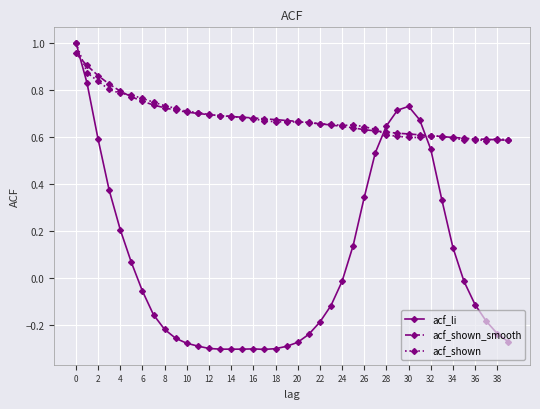

Which series ends up on top after the final intersection of acf_shown_smooth and acf_li?

acf_shown_smooth